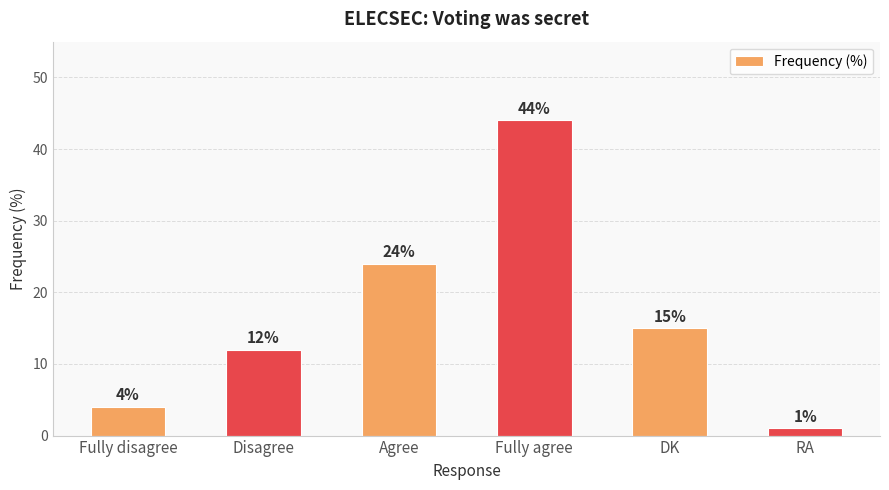

List the labels in order of value, largest first.

Fully agree, Agree, DK, Disagree, Fully disagree, RA